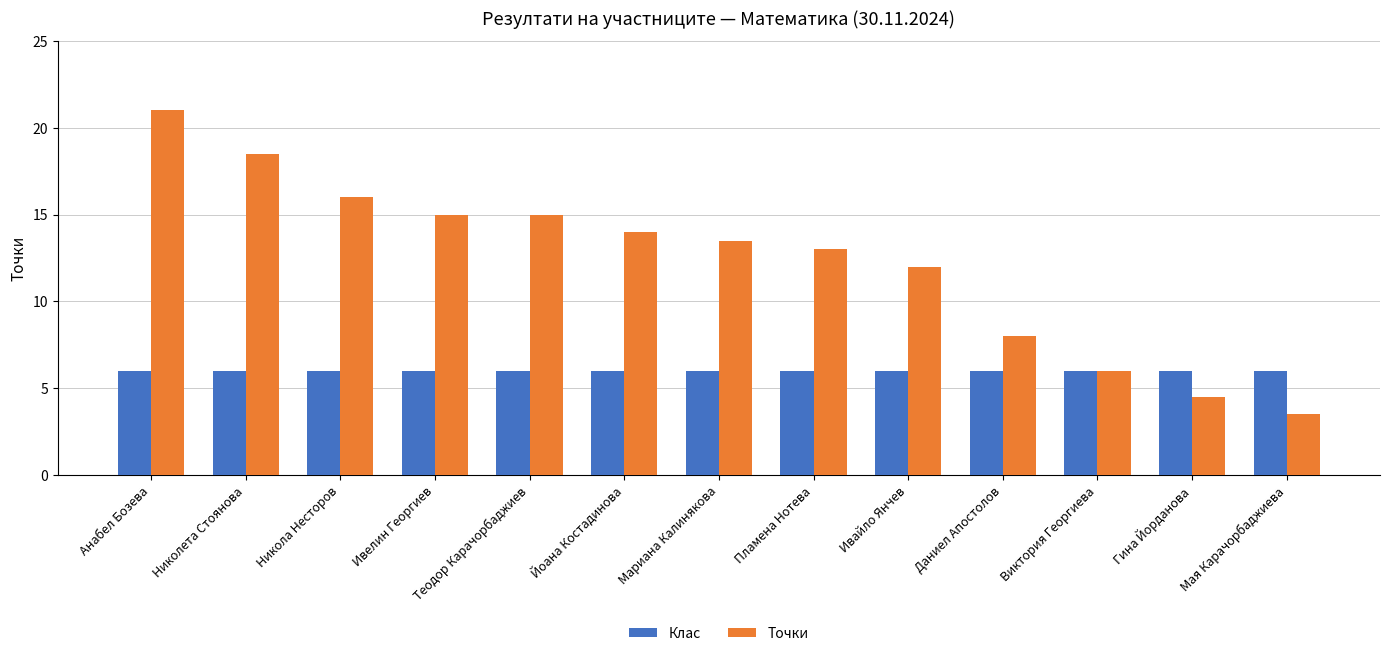

What is the spread (max minus min) of values at Анабел Бозева?

15.0